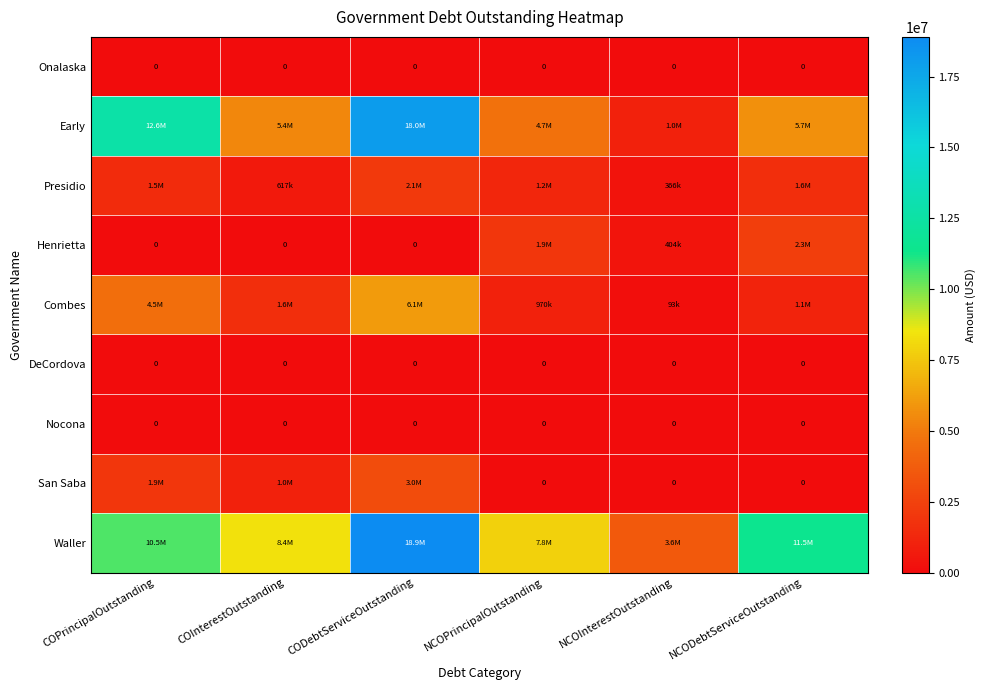

At how many categories does at least one series exceed 8806147?

3